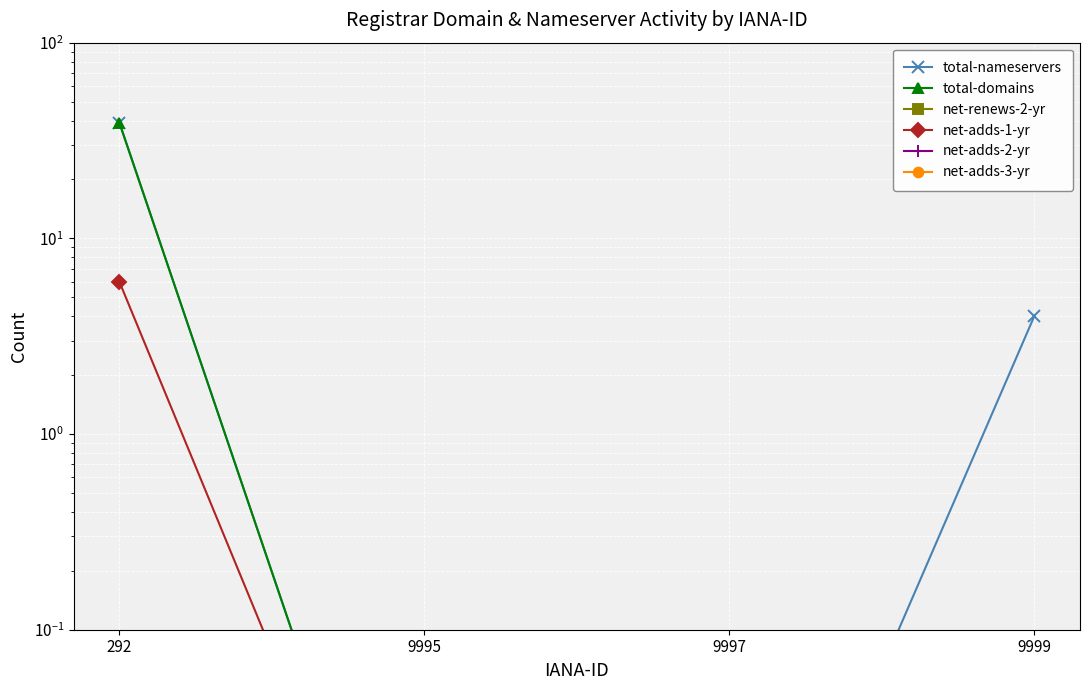

Which series has the widest spread of values?

total-nameservers